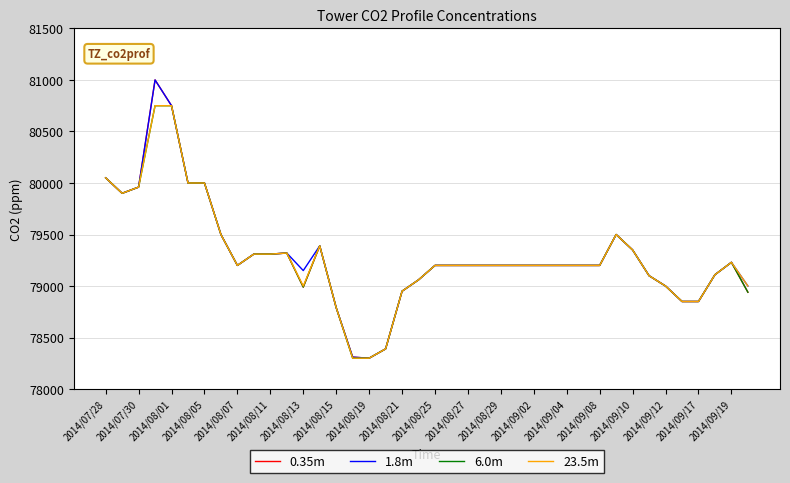

What is the minimum value for 6.0m?

78300